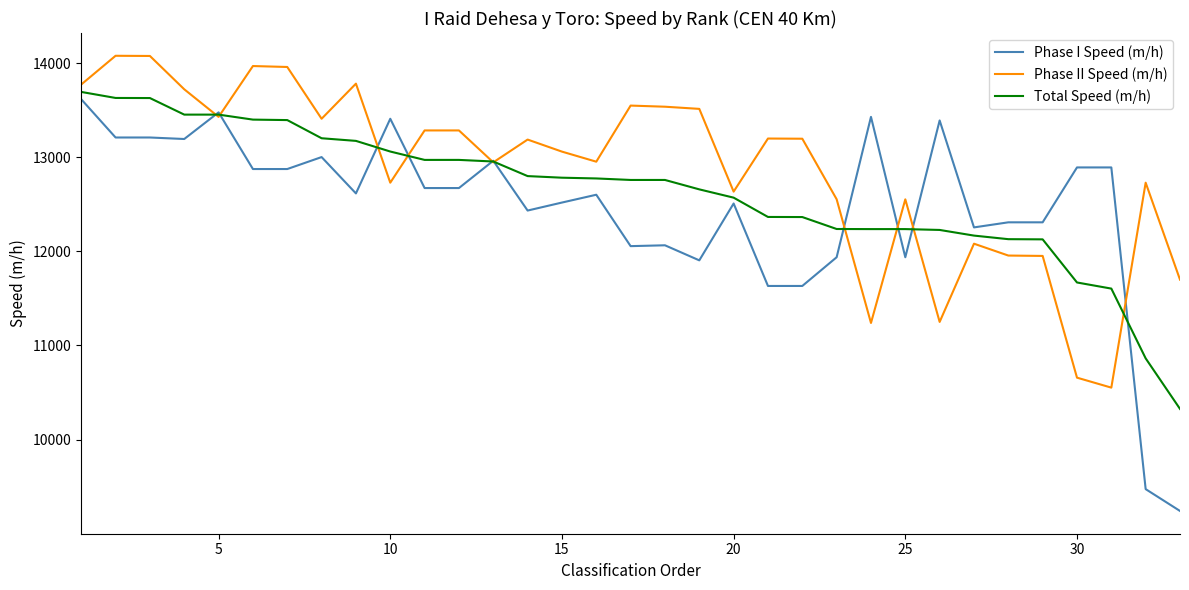

Which series has the largest total across all categories?

Phase II Speed (m/h)